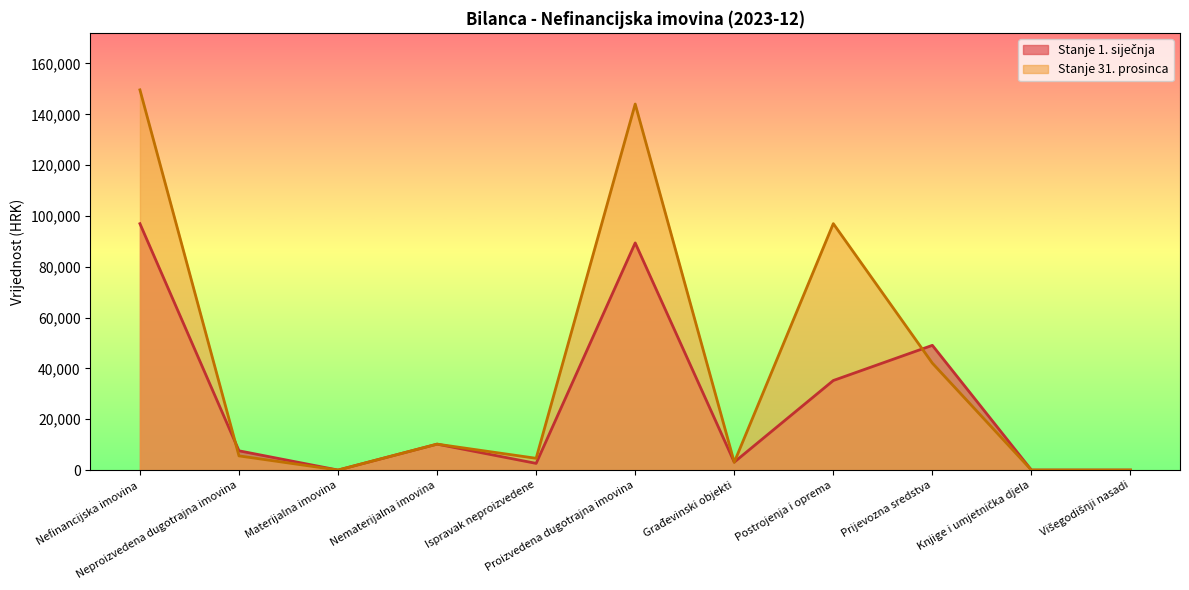

What is the difference between the maximum and minimum values in the Stanje 31. prosinca series?

149616.7